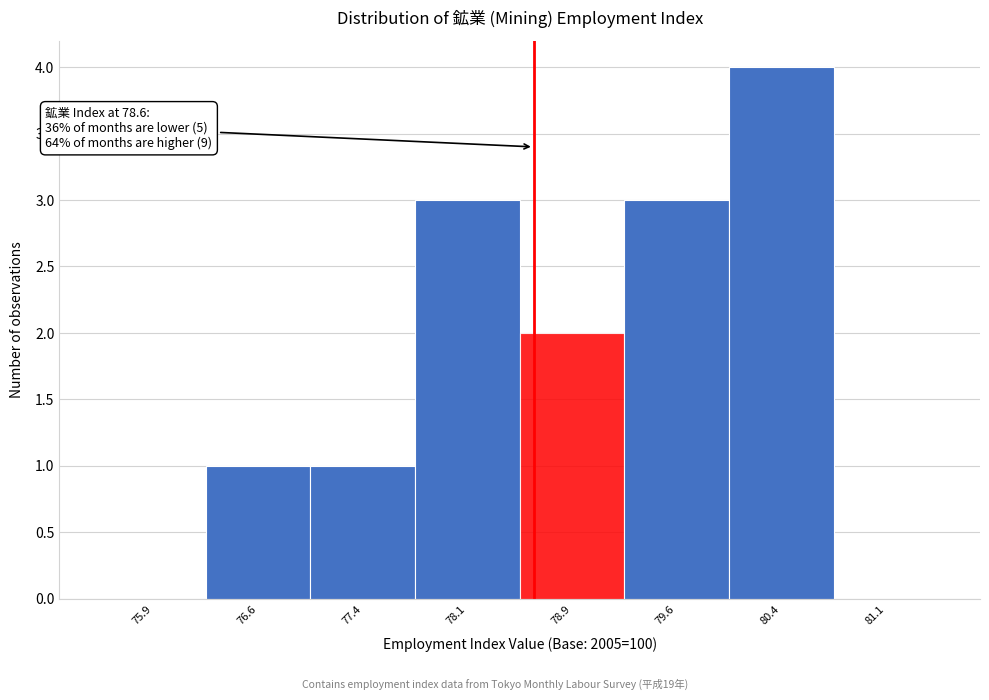

Which range on the x-axis has the tallest bar?

80.00 to 80.75